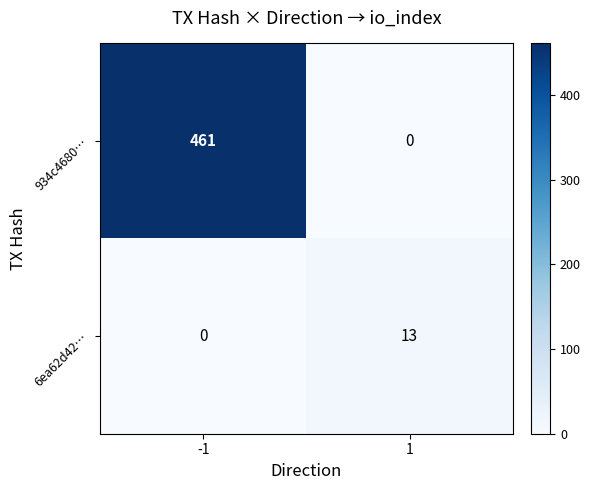

At how many categories does at least one series exceed 132?

1